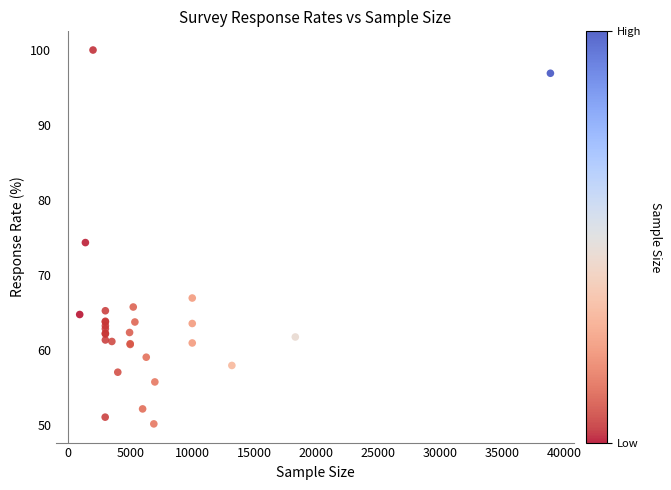

What Y value in the scatter plot is closest to 75?

74.3